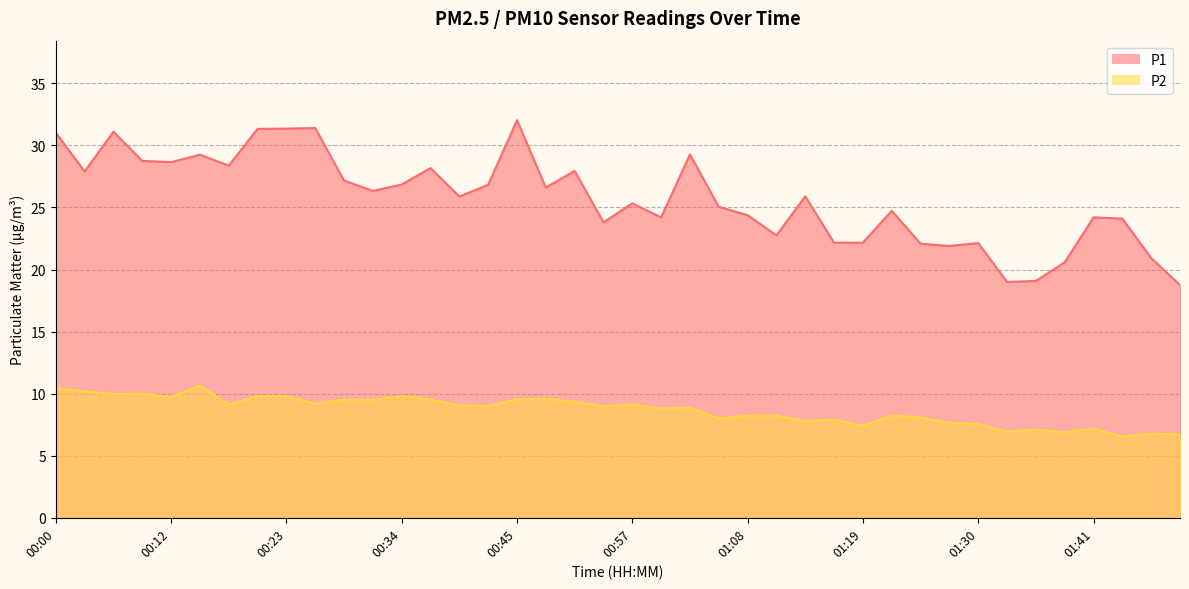

True or false: P2 and P1 cross at least once.

False